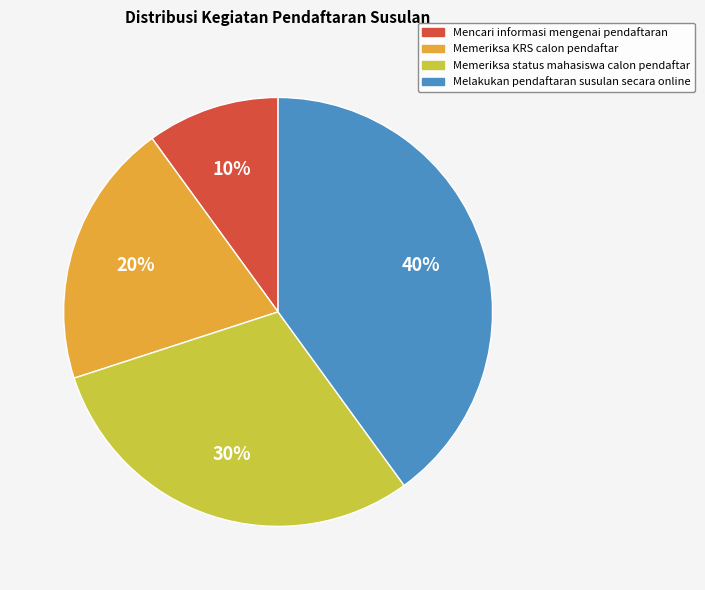

The Melakukan pendaftaran susulan secara online slice represents 40% of the pie. True or false?

True